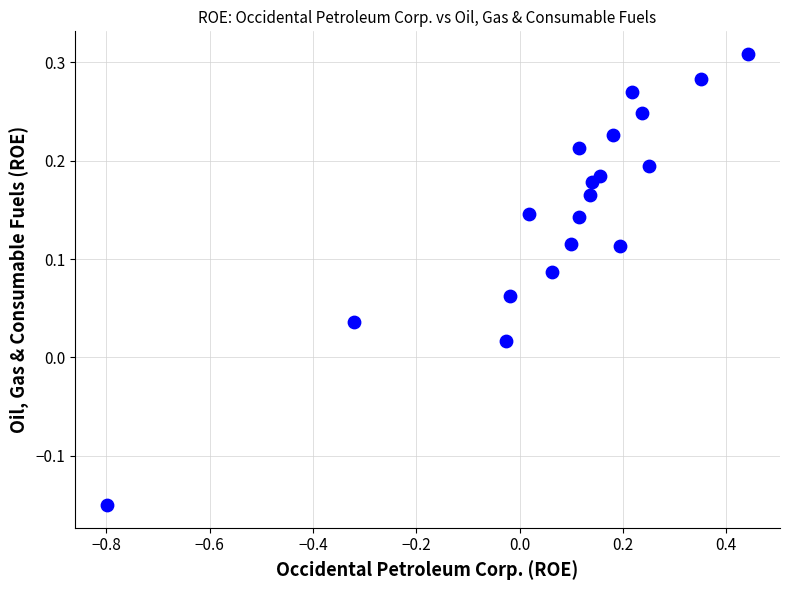

What is the range of X values (max minus min)?

1.2